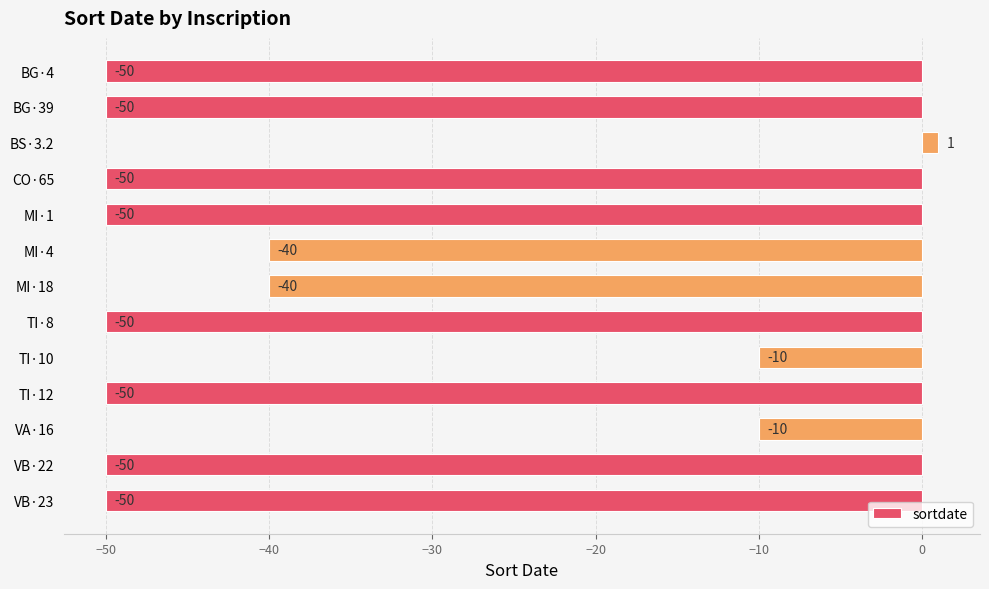

What is the value of the 11th bar from the top?

-10